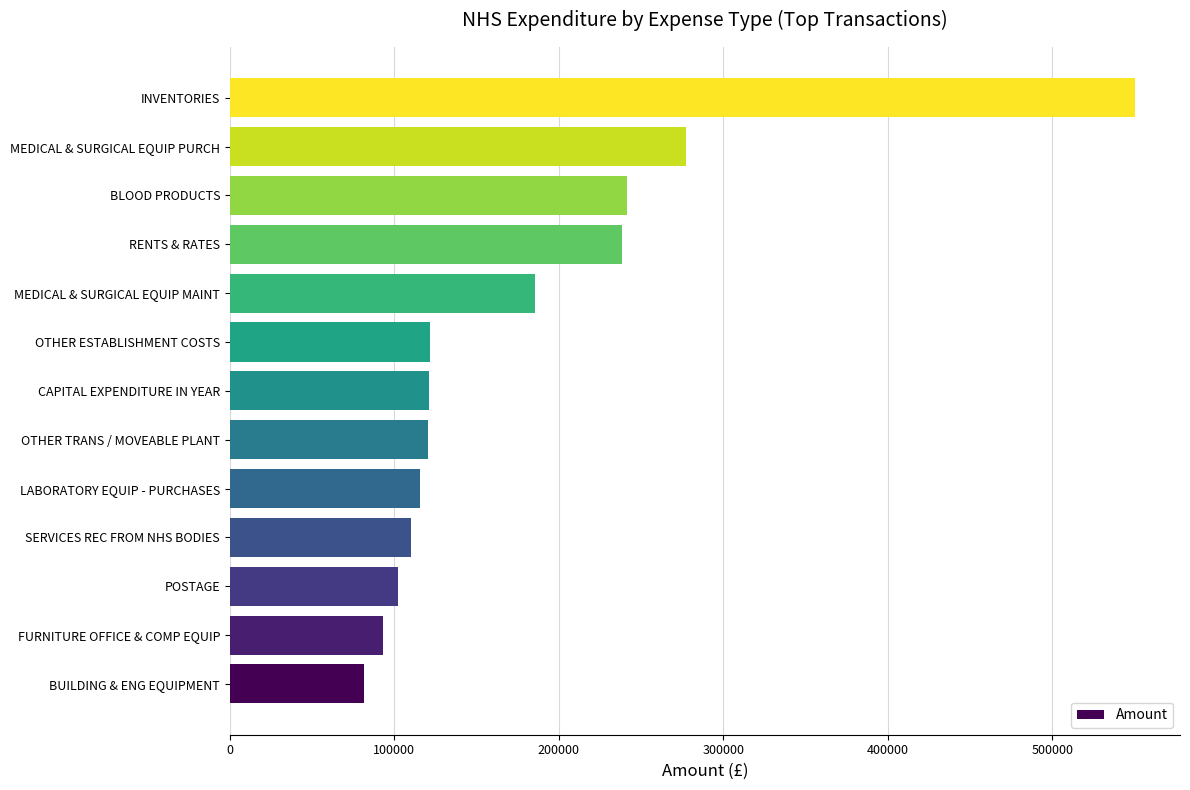

Where is the data nearest to the value 315753?

MEDICAL & SURGICAL EQUIP PURCH